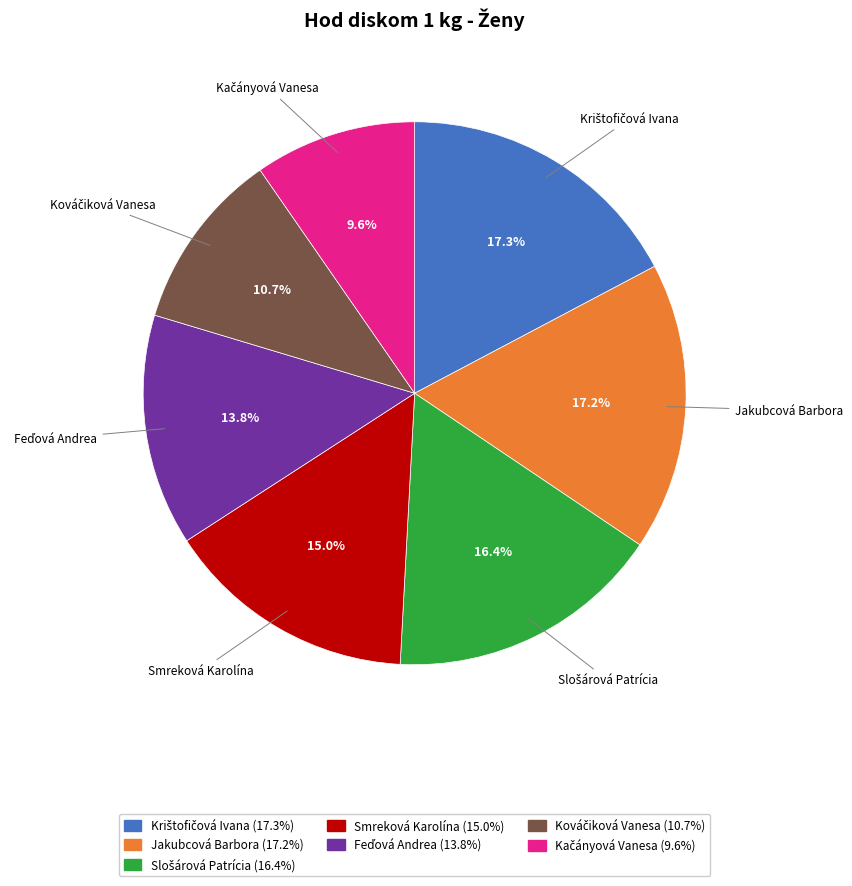

How much of the chart is everything except Smreková Karolína (15.0%)?

85.0%